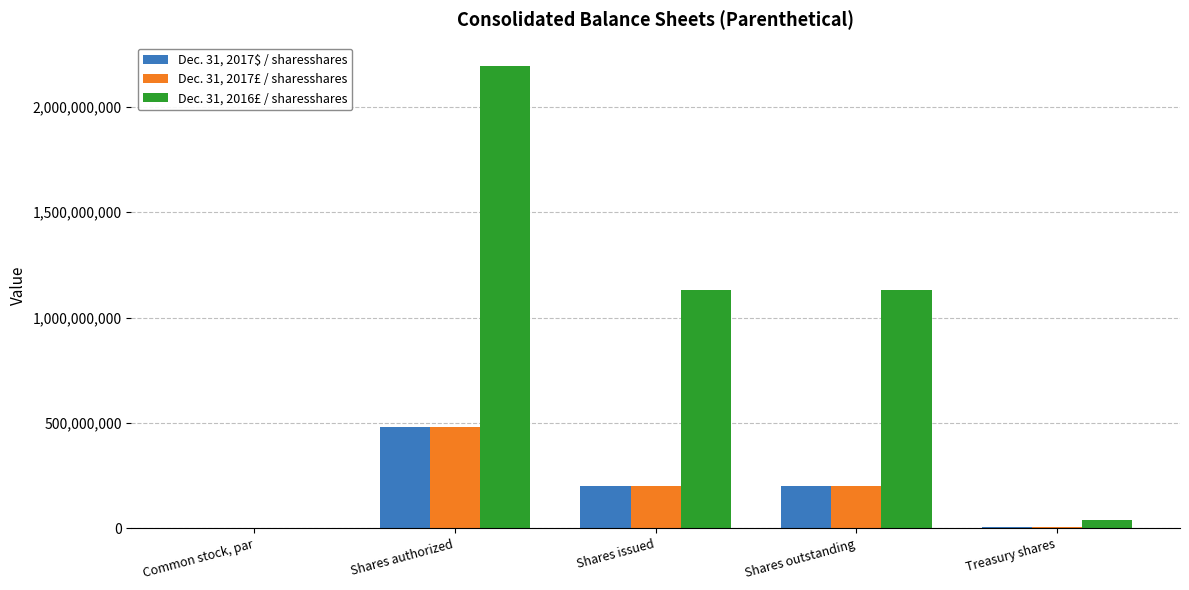

Count the number of data series in this chart.

3